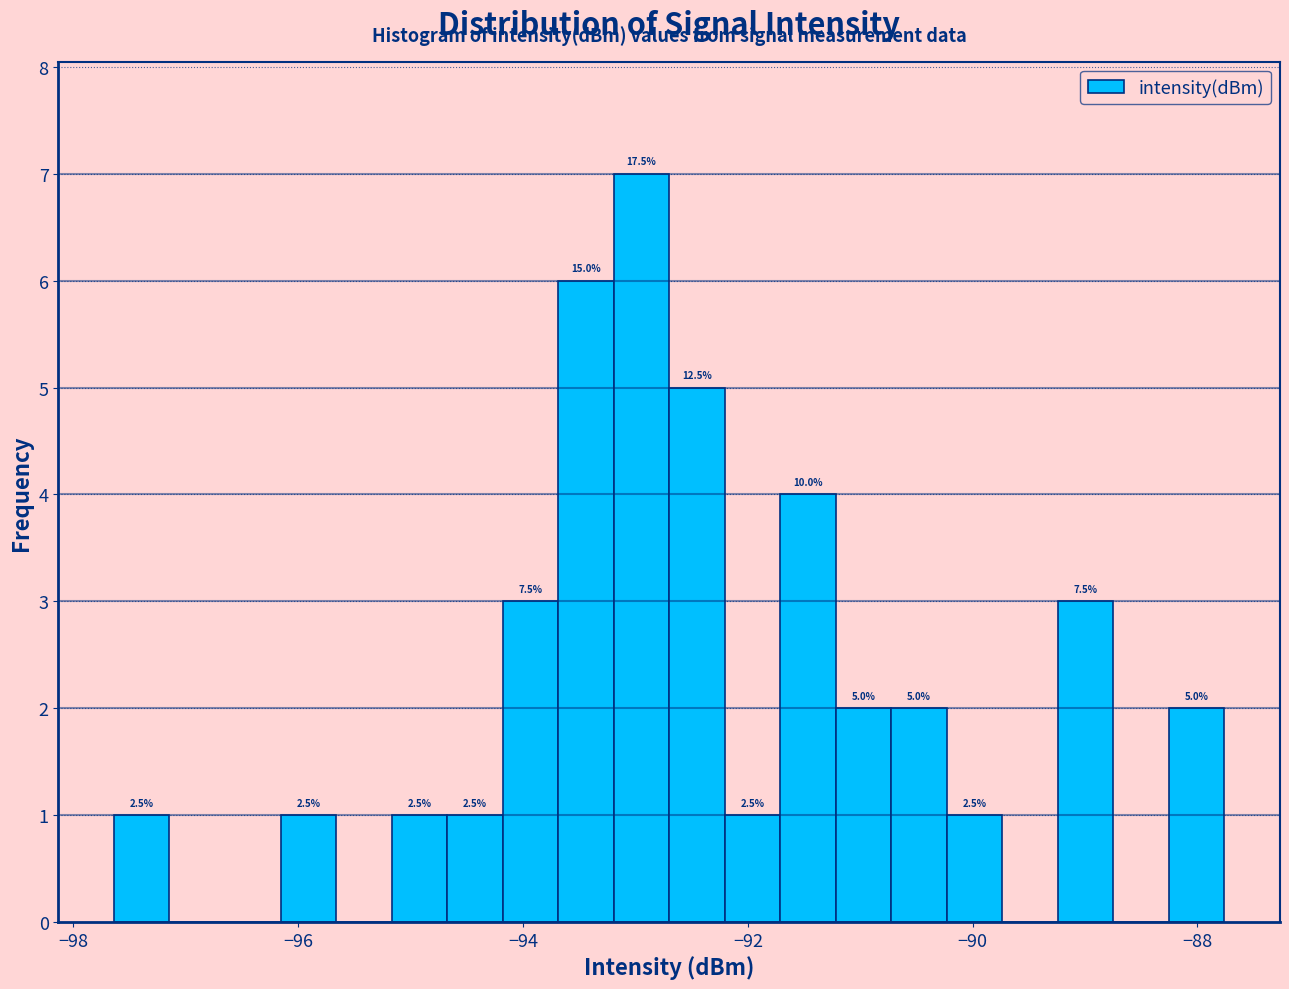

Around what value on the x-axis is the tallest bar? Give the approximate position of its centre, as read against the axis.

-93.0